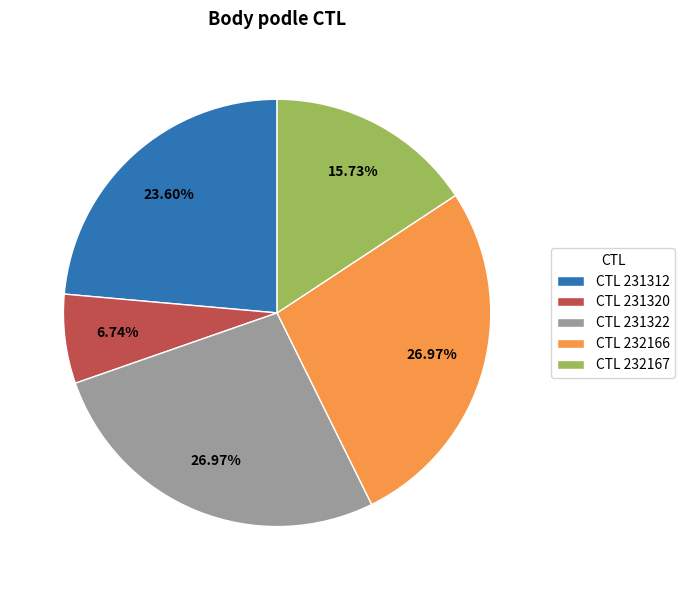

Is there any slice that represents more than half of the pie?

No